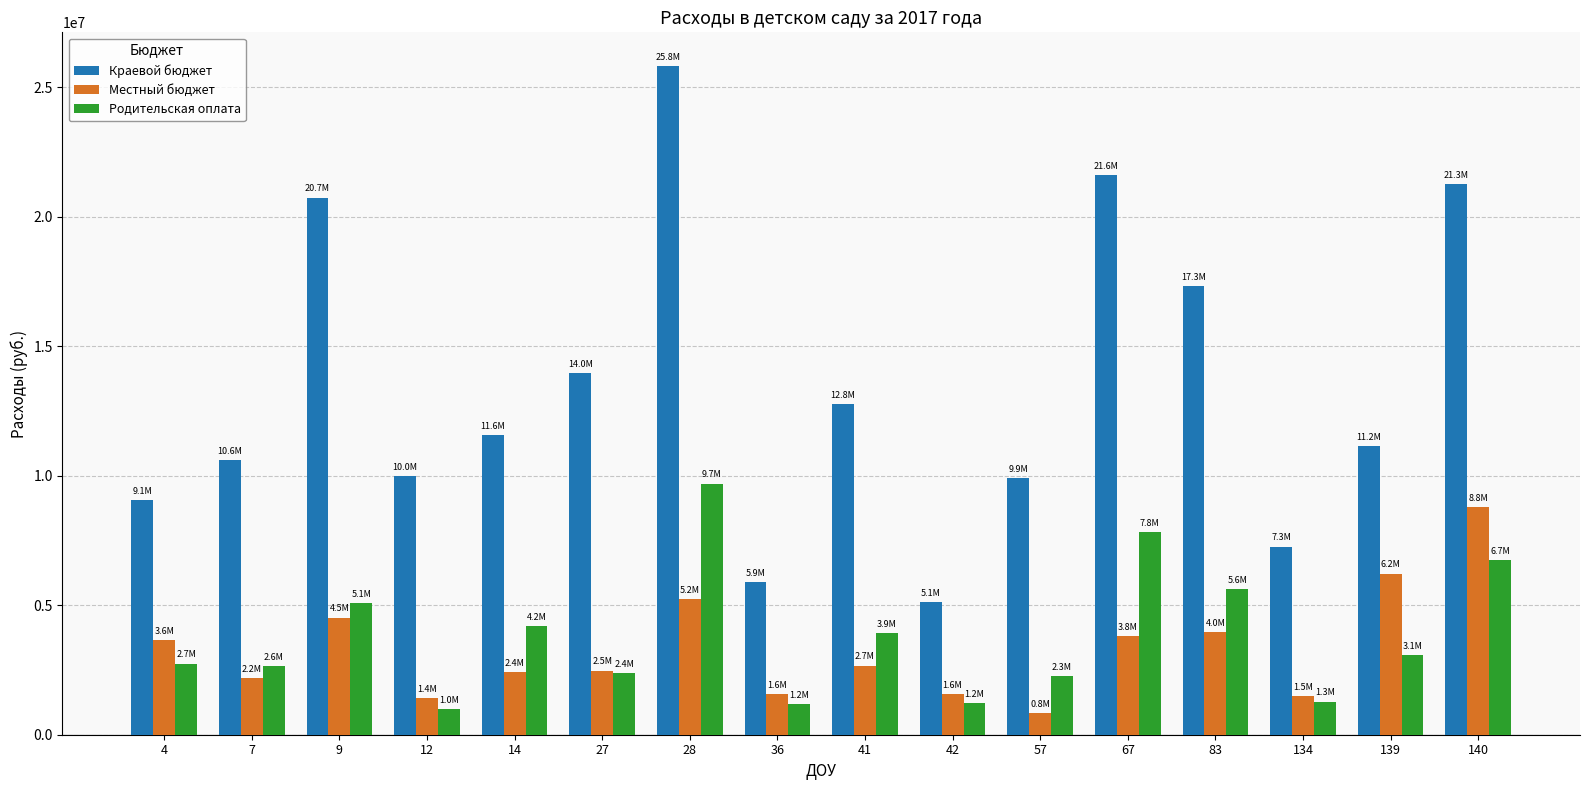

Which series has the widest spread of values?

Краевой бюджет